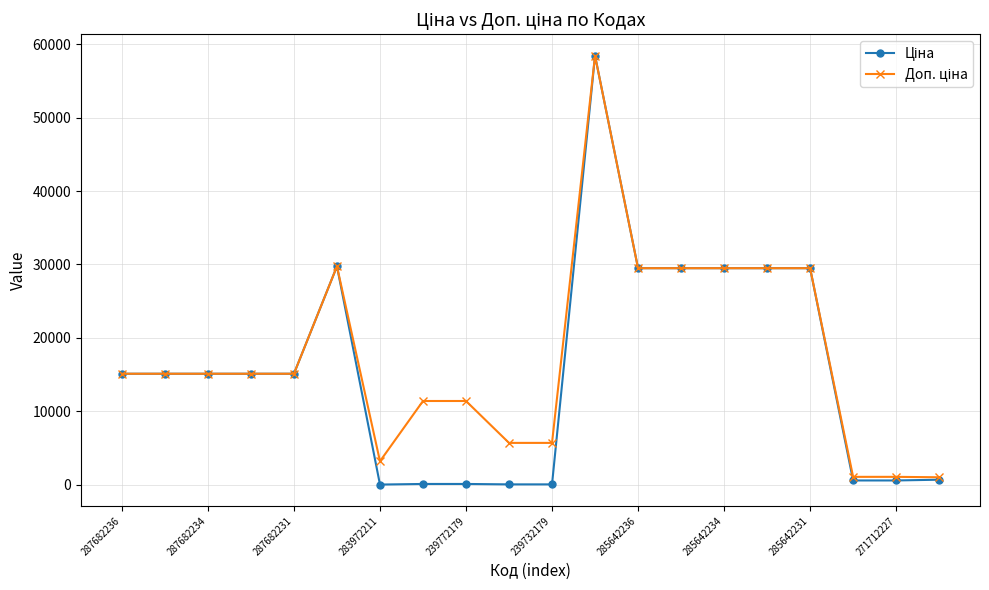

How many lines are shown in the chart?

2